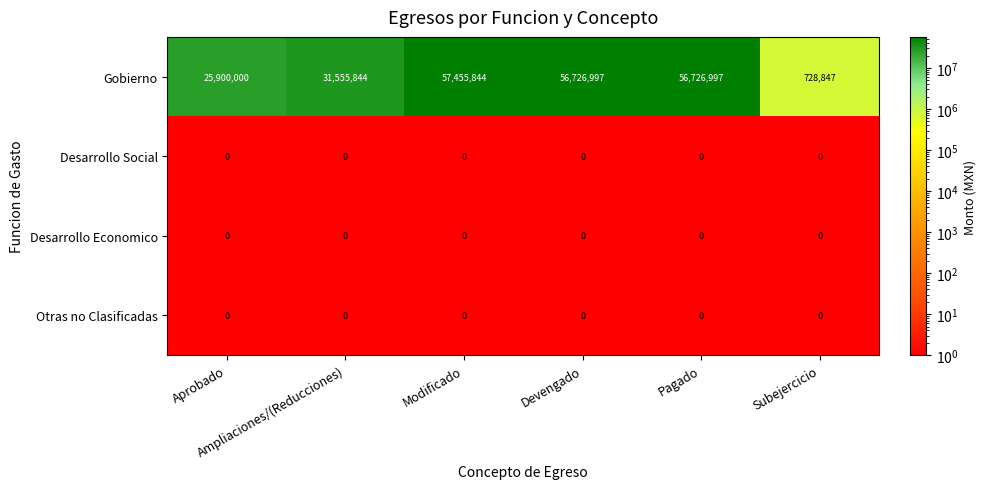

Which series has the largest range (max minus min)?

Gobierno